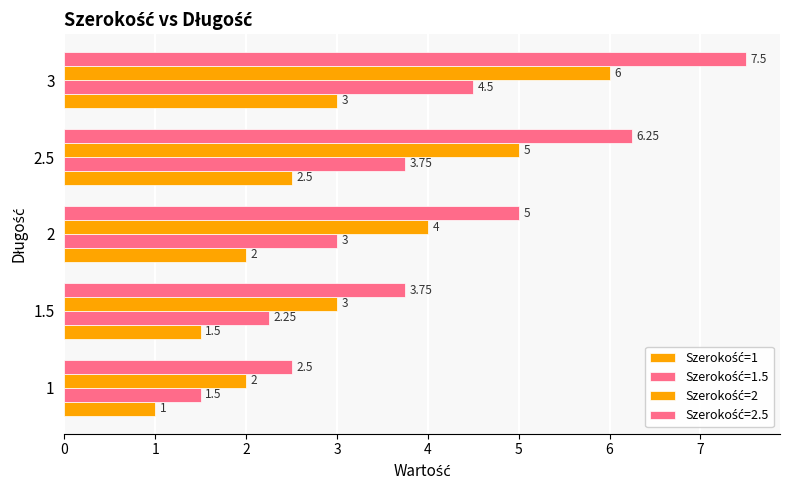

What is the difference between the second highest and minimum values in the Szerokość=2 series?

3.0